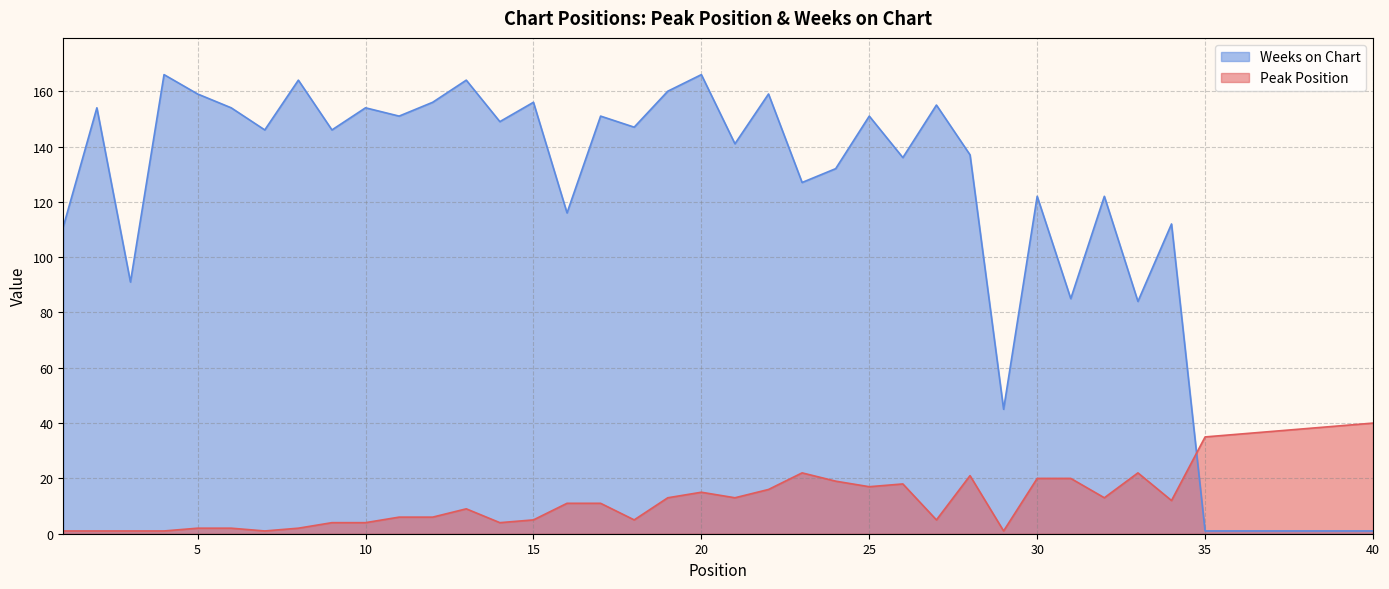

True or false: Weeks on Chart has more than 1 points higher than both neighbors.

True